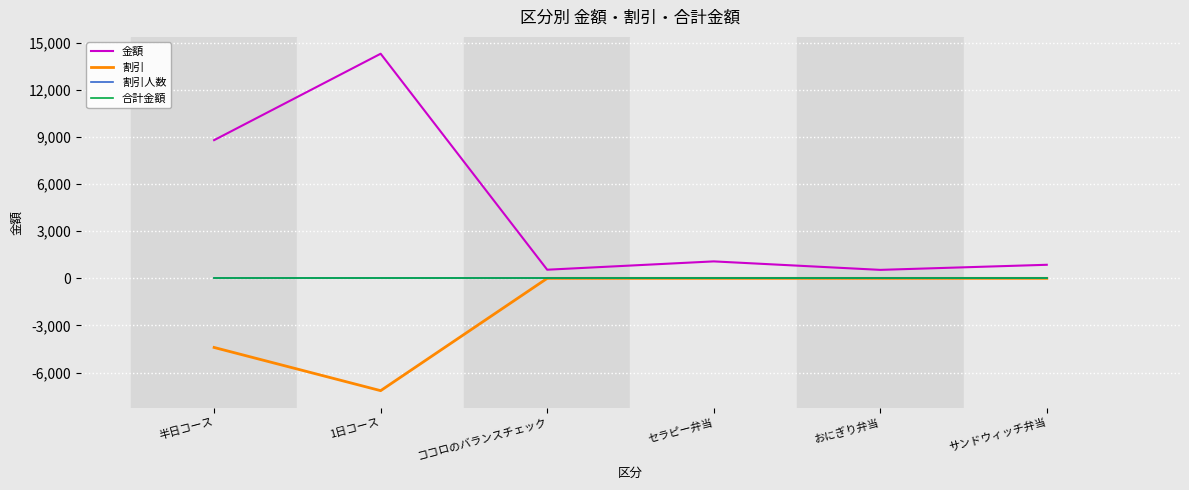

True or false: 金額 and 合計金額 cross at least once.

False